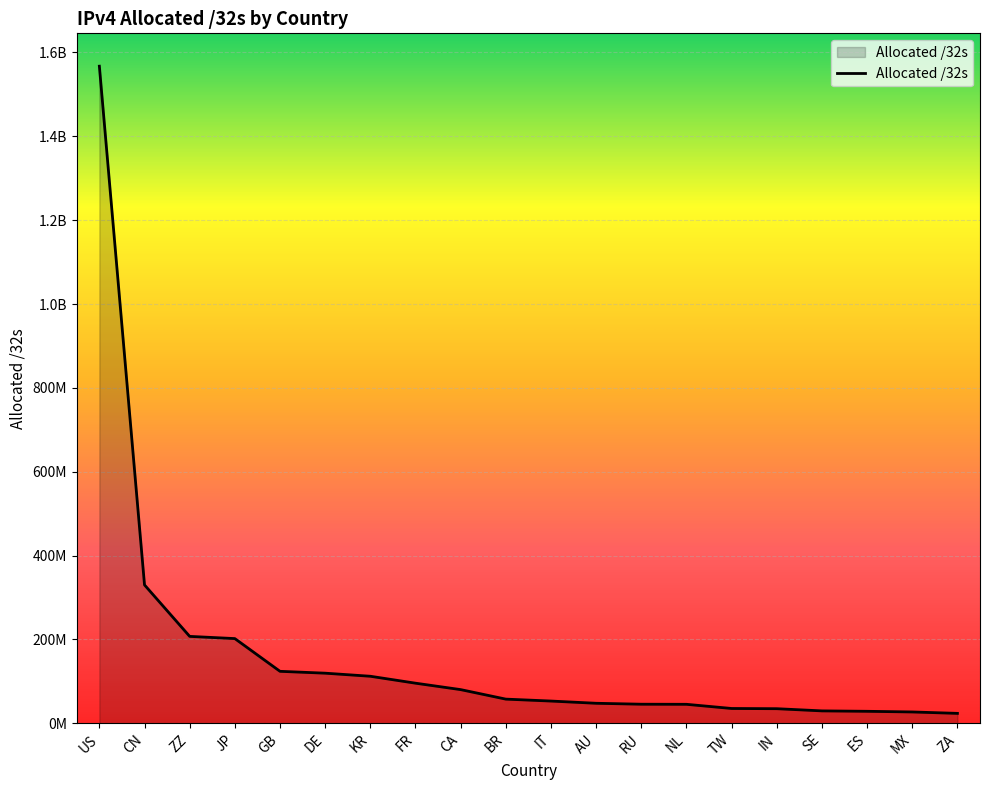

What is the value of the 8th point from the left?

95742480